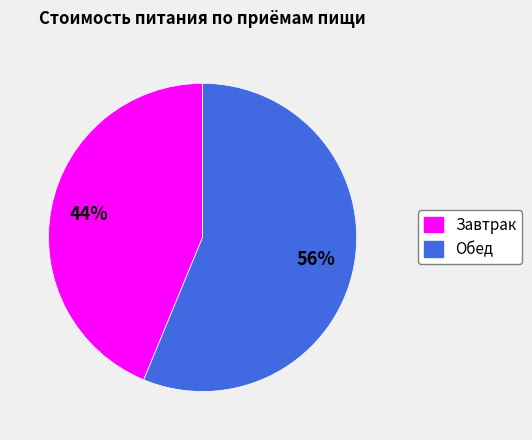

Which slice is the largest?

Обед